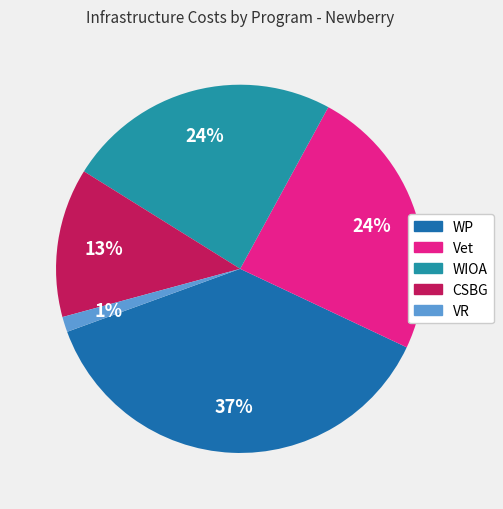

How many slices are in this pie chart?

5